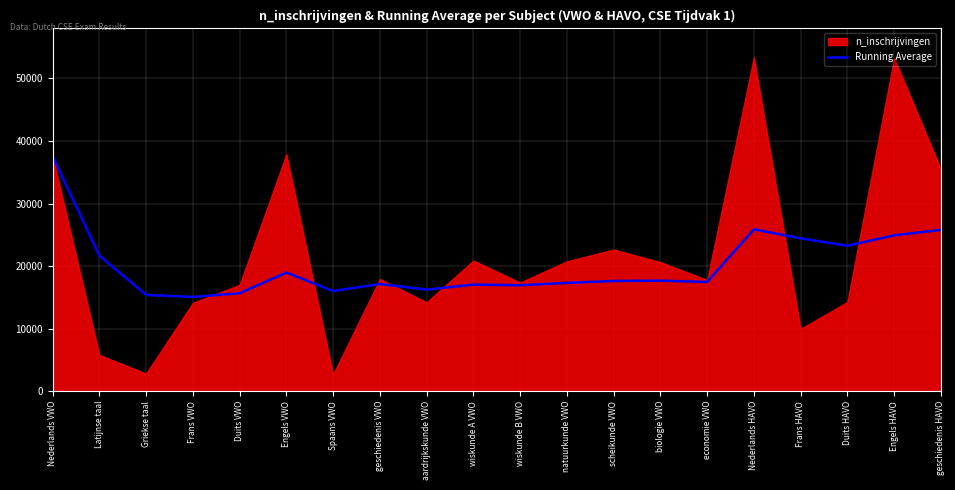

The value of Running Average at geschiedenis HAVO is 37114. True or false?

False